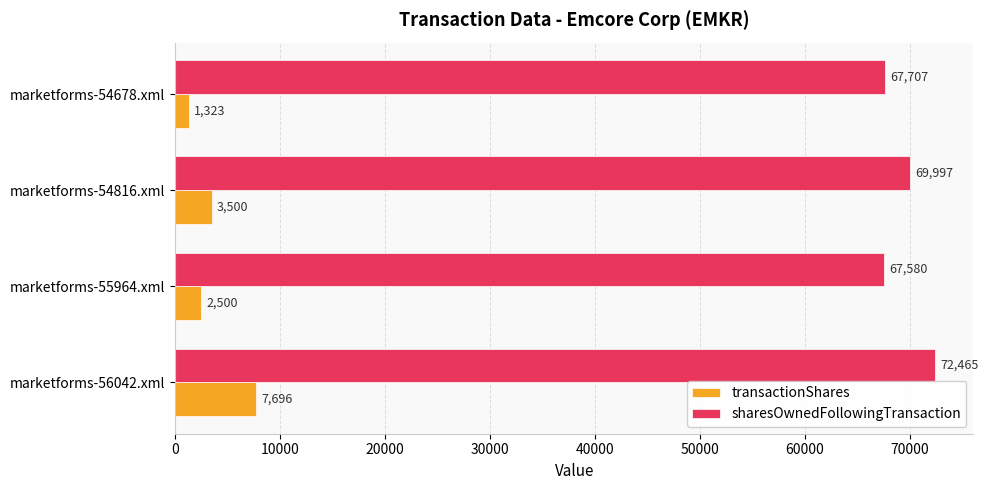

What is the sum of all sharesOwnedFollowingTransaction values?

277749